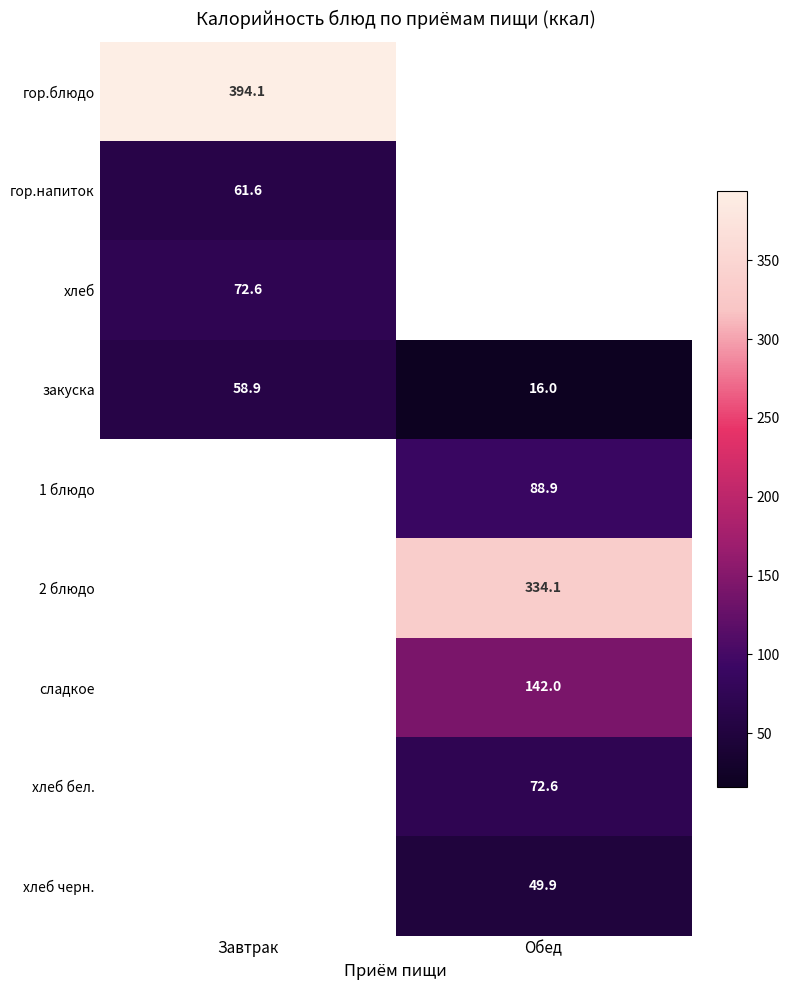

The сладкое series shows 142.0 at Обед. True or false?

True